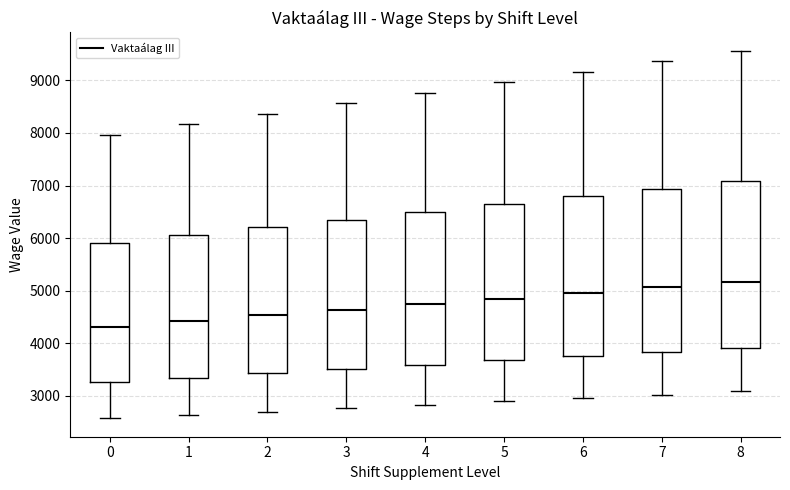

Where is the lower edge of the box at x = 8 on the y-axis? The values are not printed on the chart, so give them approximately, as read against the axis.

3900